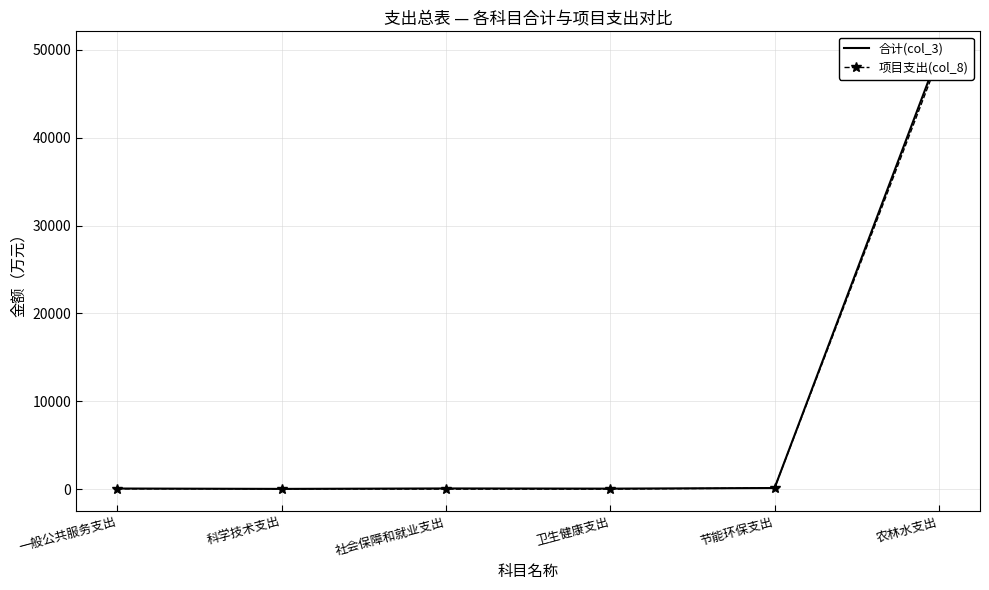

What is the label of the 2nd point from the left?

科学技术支出